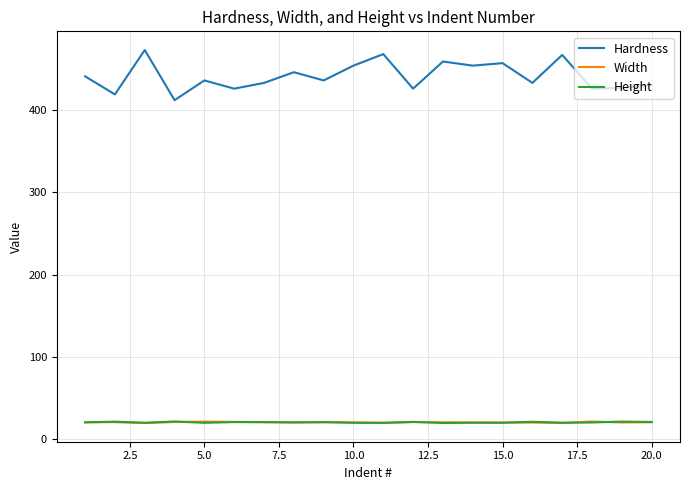

What is the greatest value displayed?

473.0